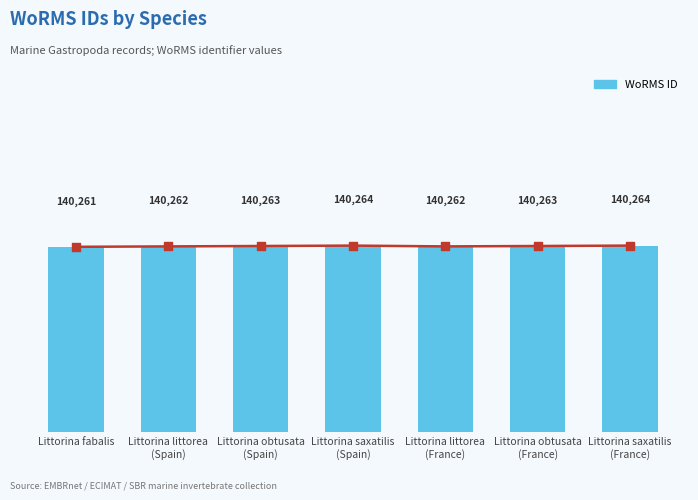

What is the change in value from Littorina littorea
(Spain) to Littorina obtusata
(France)?

+1